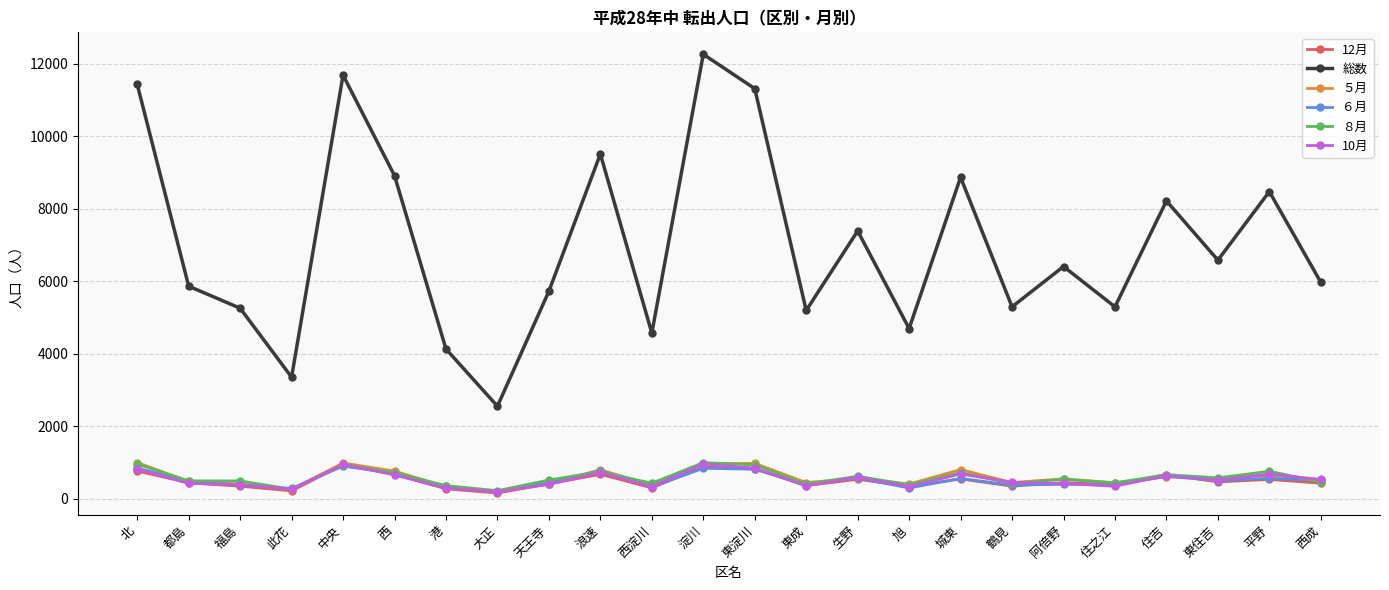

True or false: ８月 has more than 1 points higher than both neighbors.

True